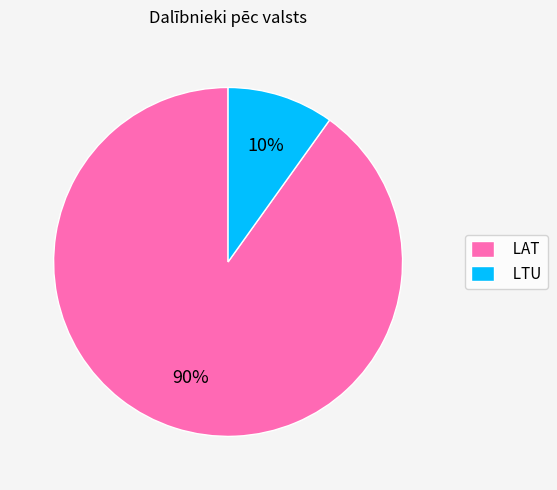

Which has a higher value, LTU or LAT?

LAT